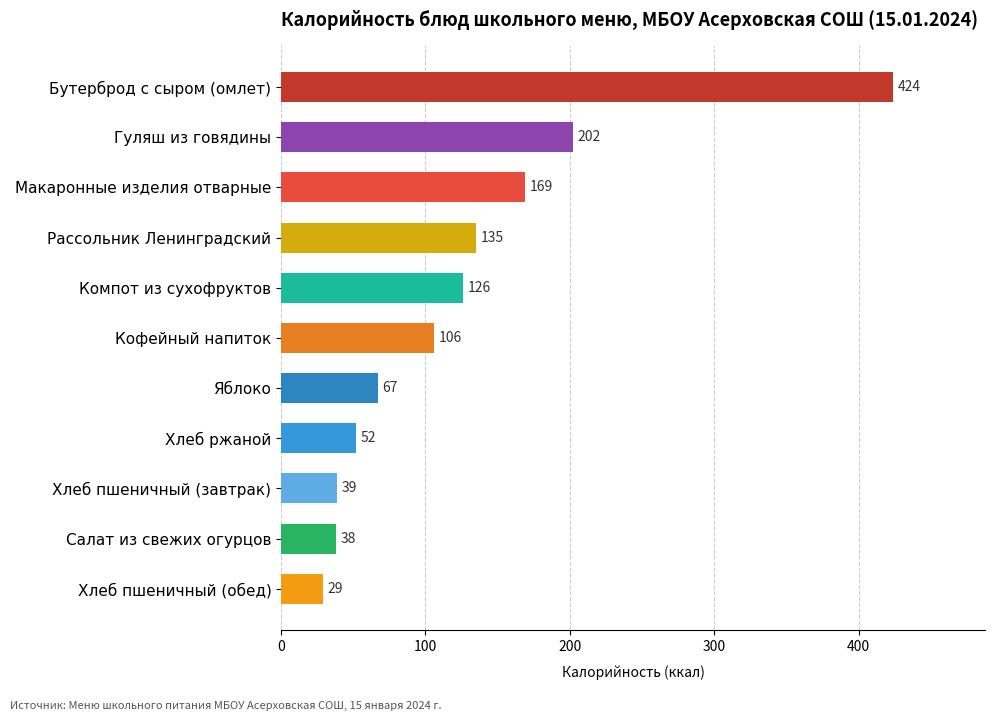

Reading top to bottom, transcribe all the data shown in this chart.

424	202	169	135	126	106	67	52	39	38	29